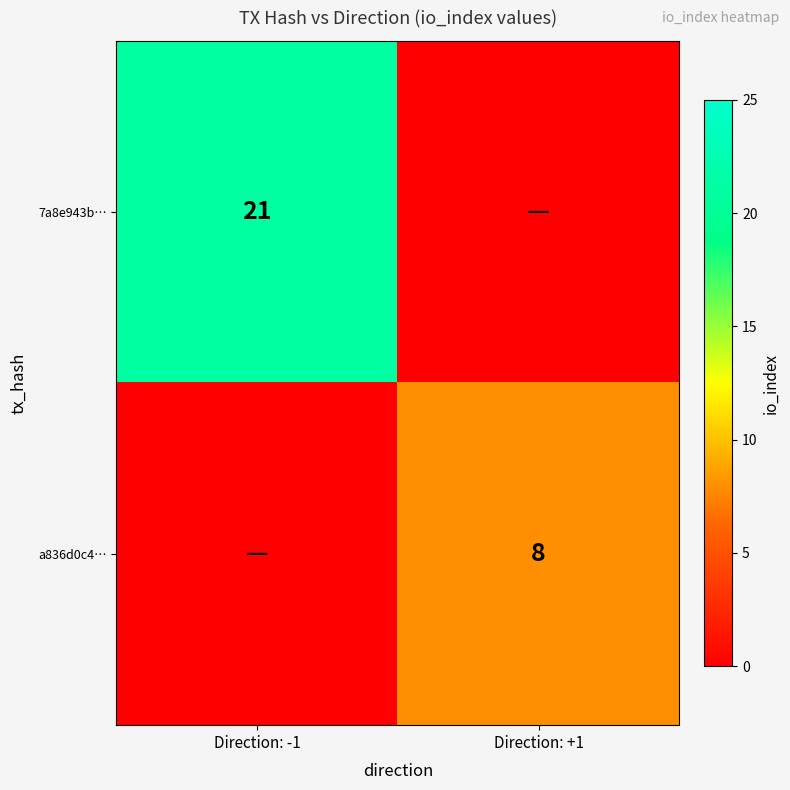

What is the difference between the maximum and minimum values in the 7a8e943b… series?

21.0